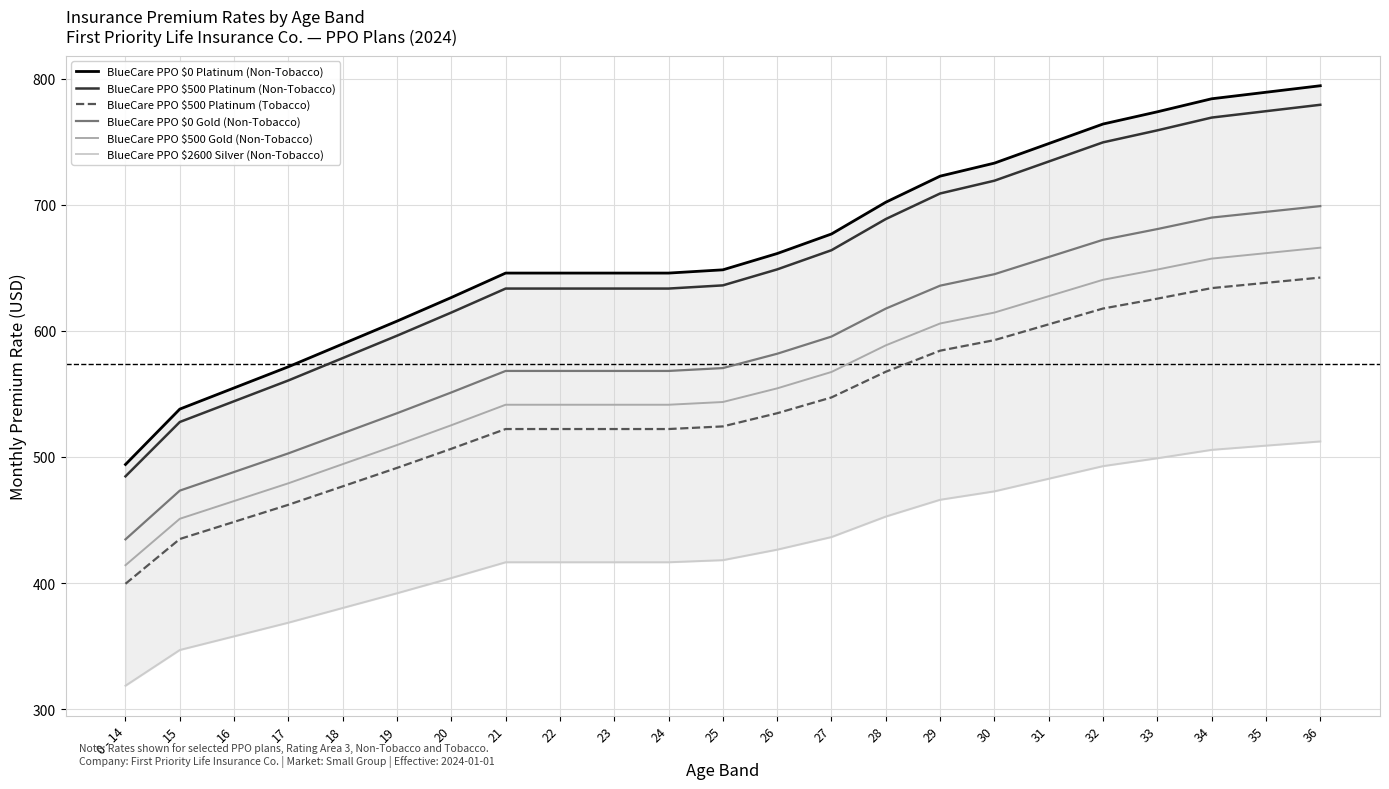

Reading right to left, transcribe all the data shown in this chart.

BlueCare PPO $0 Platinum (Non-Tobacco): 36=794.3	35=789.2	34=784.0	33=773.7	32=764.0	31=748.5	30=733.0	29=722.6	28=702.0	27=676.8	26=661.3	25=648.4	24=645.8	23=645.8	22=645.8	21=645.8	20=626.4	19=607.7	18=589.6	17=571.5	16=554.7	15=538.0	0 - 14=494.0
BlueCare PPO $500 Platinum (Non-Tobacco): 36=779.2	35=774.2	34=769.1	33=759.0	32=749.5	31=734.2	30=719.0	29=708.9	28=688.6	27=663.9	26=648.7	25=636.0	24=633.5	23=633.5	22=633.5	21=633.5	20=614.5	19=596.1	18=578.4	17=560.7	16=544.2	15=527.7	0 - 14=484.6
BlueCare PPO $500 Platinum (Tobacco): 36=642.2	35=638.1	34=633.9	33=625.5	32=617.7	31=605.2	30=592.6	29=584.3	28=567.6	27=547.2	26=534.7	25=524.2	24=522.1	23=522.1	22=522.1	21=522.1	20=506.5	19=491.3	18=476.7	17=462.1	16=448.5	15=434.9	0 - 14=399.4
BlueCare PPO $0 Gold (Non-Tobacco): 36=698.9	35=694.3	34=689.8	33=680.7	32=672.2	31=658.5	30=644.9	29=635.8	28=617.6	27=595.5	26=581.8	25=570.5	24=568.2	23=568.2	22=568.2	21=568.2	20=551.1	19=534.7	18=518.8	17=502.9	16=488.1	15=473.3	0 - 14=434.7
BlueCare PPO $500 Gold (Non-Tobacco): 36=665.9	35=661.6	34=657.3	33=648.6	32=640.5	31=627.5	30=614.5	29=605.8	28=588.5	27=567.4	26=554.4	25=543.6	24=541.4	23=541.4	22=541.4	21=541.4	20=525.2	19=509.5	18=494.3	17=479.1	16=465.1	15=451.0	0 - 14=414.2
BlueCare PPO $2600 Silver (Non-Tobacco): 36=512.3	35=509.0	34=505.6	33=499.0	32=492.7	31=482.7	30=472.7	29=466.1	28=452.8	27=436.5	26=426.5	25=418.2	24=416.5	23=416.5	22=416.5	21=416.5	20=404.0	19=391.9	18=380.3	17=368.6	16=357.8	15=346.9	0 - 14=318.6